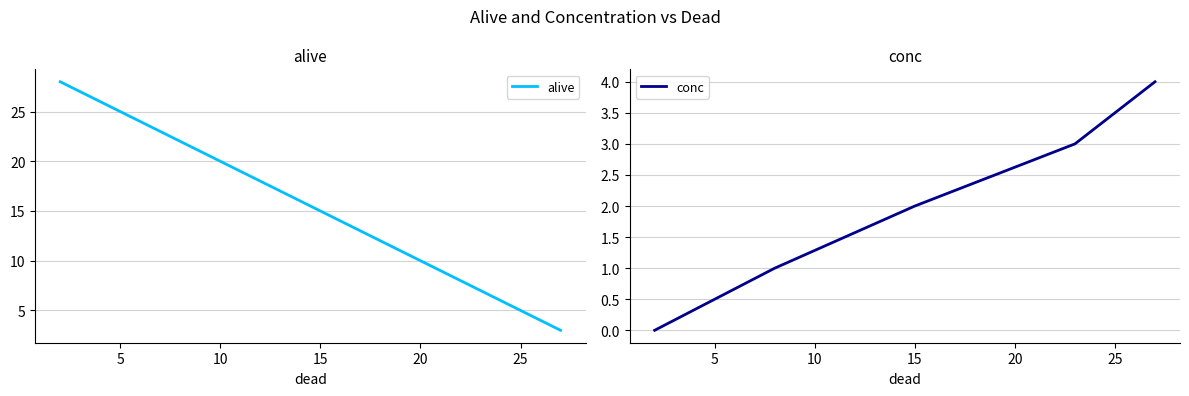

Which series has the largest range (max minus min)?

alive